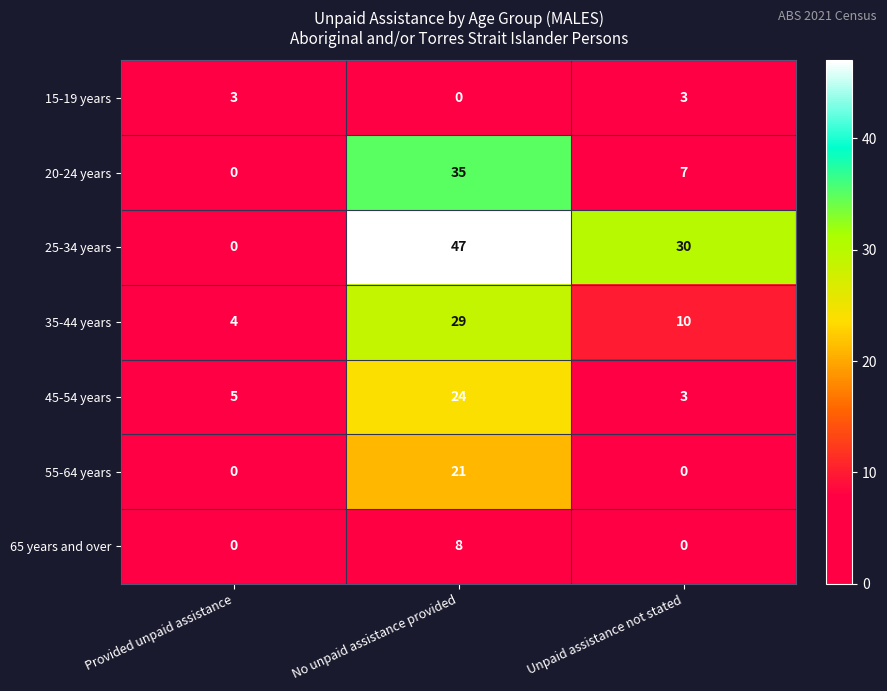

What is the maximum value for 35-44 years?

29